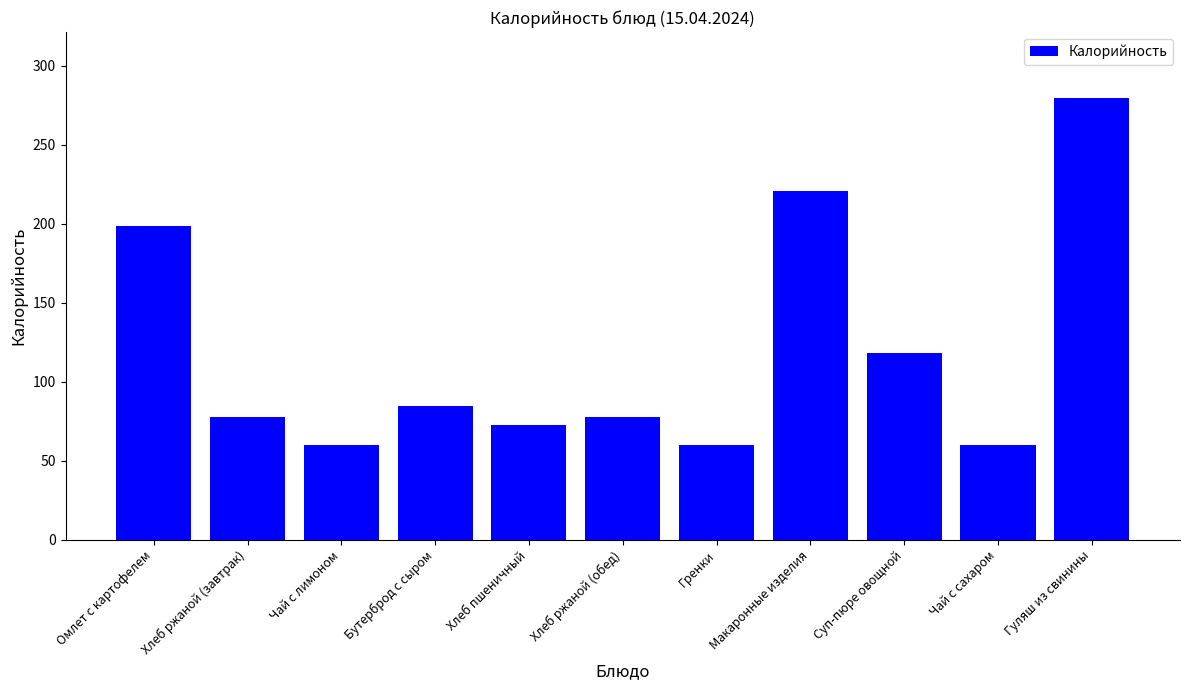

What is the maximum value shown in the chart?

279.3